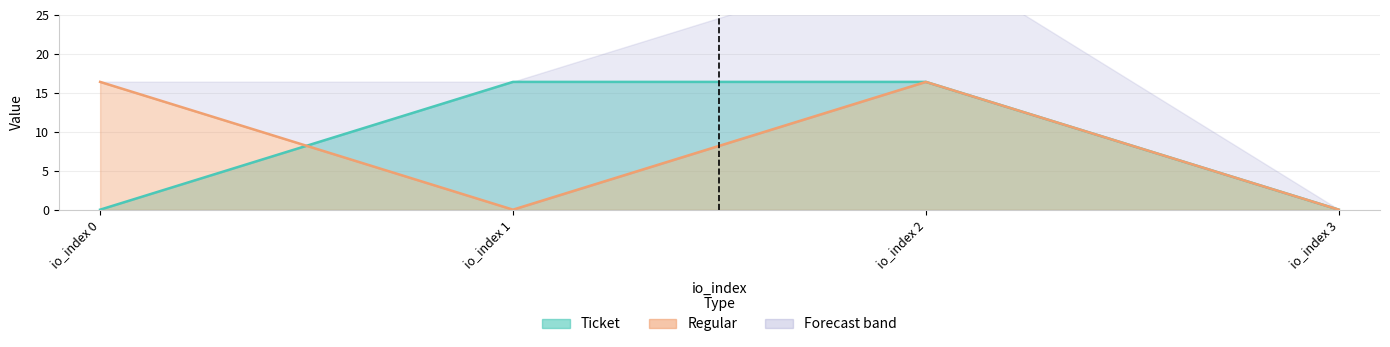

What is the total value across all series at io_index 0?

16.4